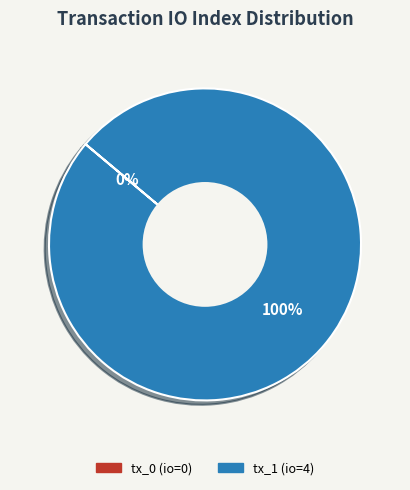

What is the majority slice?

tx_1 (io=4)